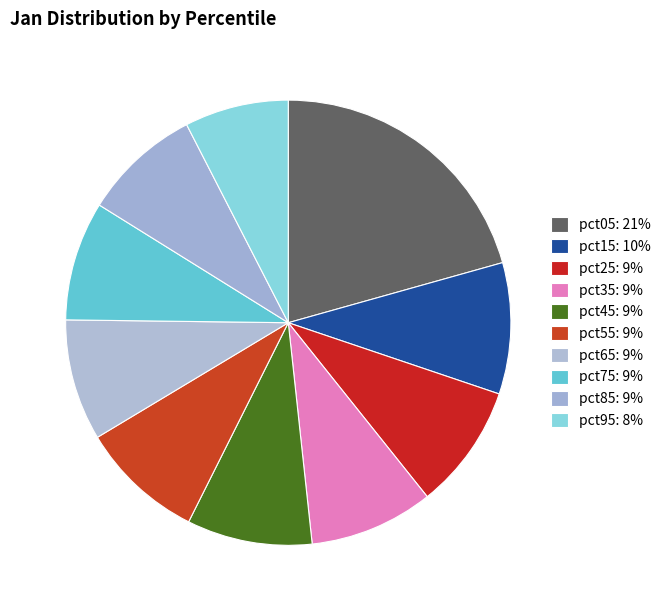

Does pct25 account for over 50% of the chart?

No